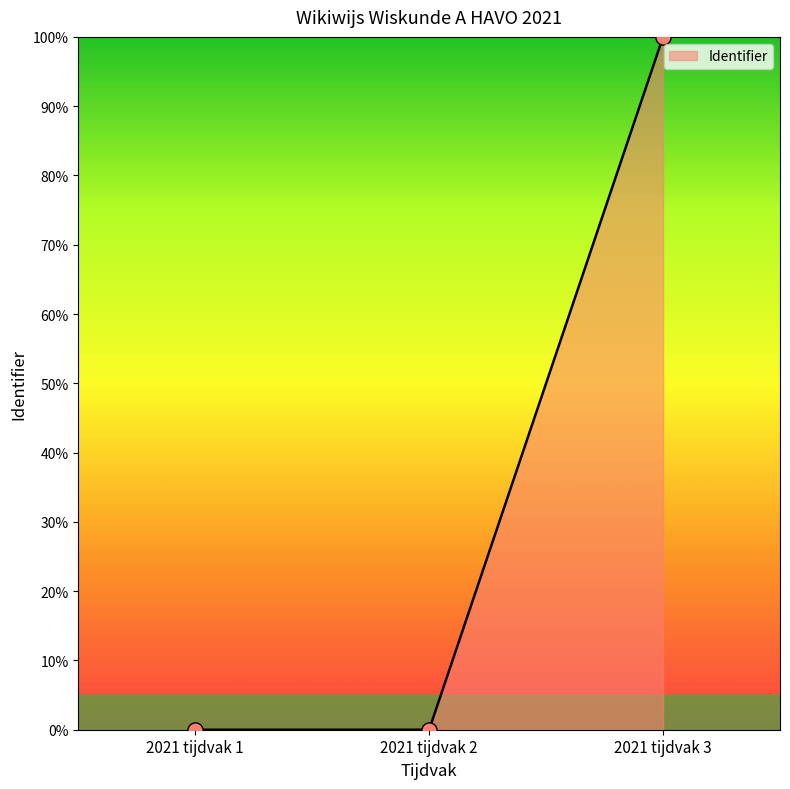

Which has a higher value, 2021 tijdvak 3 or 2021 tijdvak 1?

2021 tijdvak 3